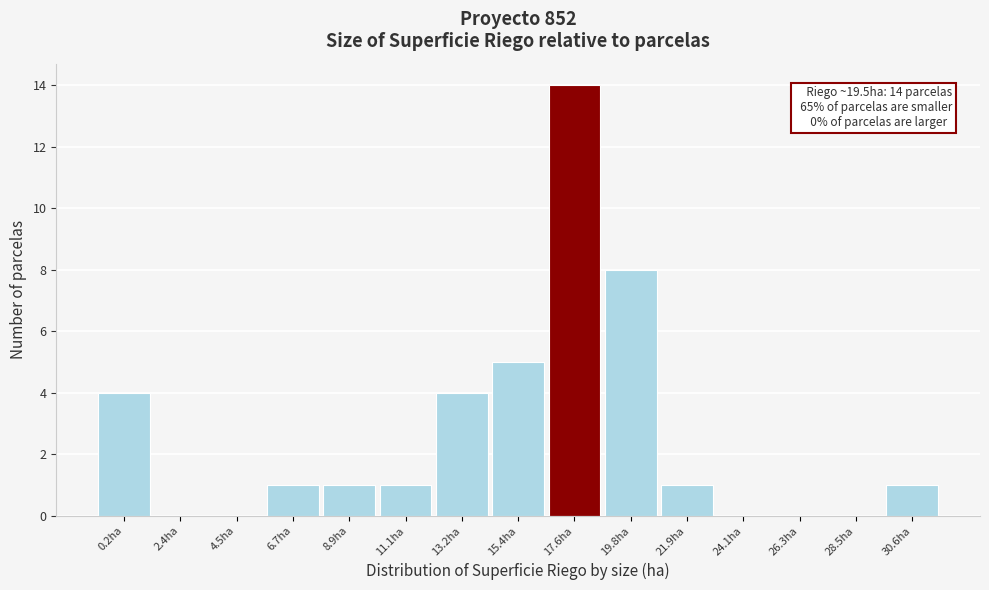

Reading right to left, extract all data points from this chart.

30.6ha=1	28.5ha=0	26.3ha=0	24.1ha=0	21.9ha=1	19.8ha=8	17.6ha=14	15.4ha=5	13.2ha=4	11.1ha=1	8.9ha=1	6.7ha=1	4.5ha=0	2.4ha=0	0.2ha=4